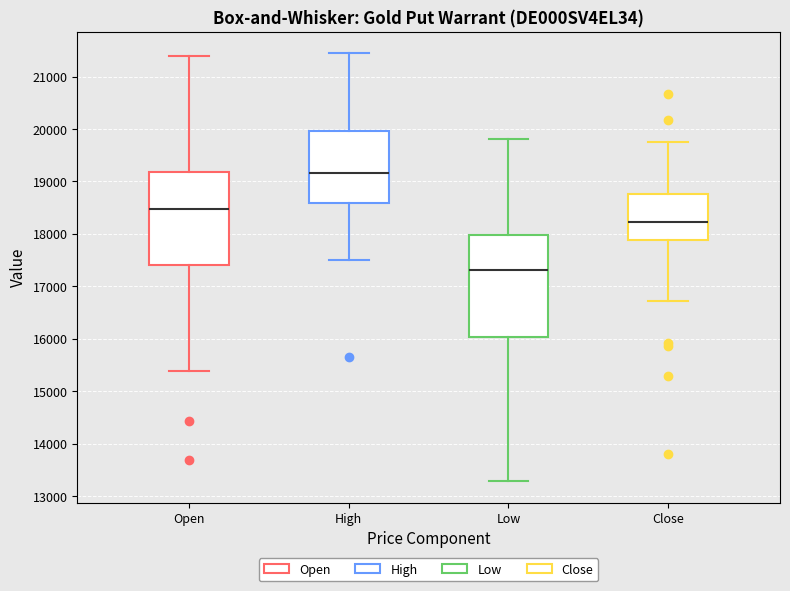

Reading left to right, transcribe this box plot: for each box, give where its median line is, the range the box spans, and where its two whiskers end, as read against the y-axis. The values are not printed on the chart, so give them approximately, as read against the axis.

Open: median 18500, box 17400 to 19200, whiskers 15400 to 21400
High: median 19200, box 18600 to 20000, whiskers 17500 to 21400
Low: median 17300, box 16000 to 18000, whiskers 13300 to 19800
Close: median 18200, box 17900 to 18800, whiskers 16700 to 19800